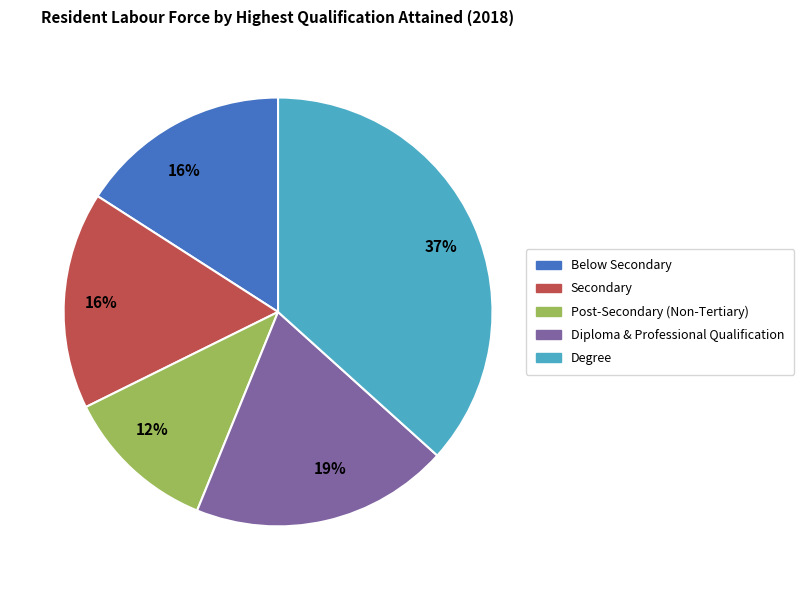

Does any single category account for the majority?

No